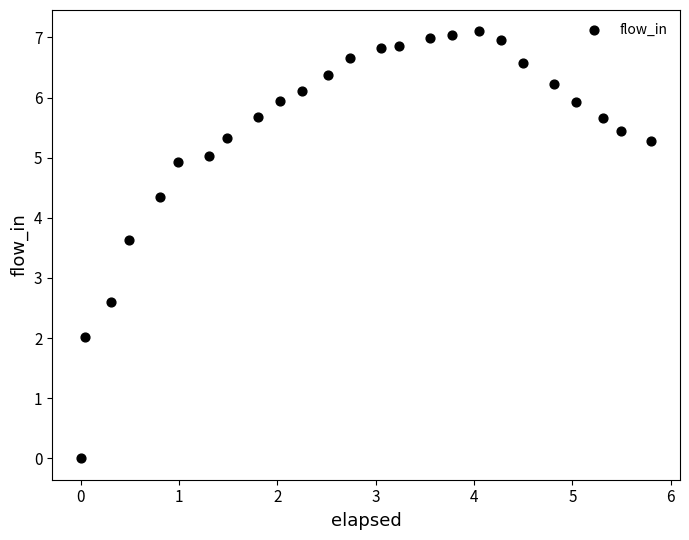

What Y value in the scatter plot is closest to 3?

2.6